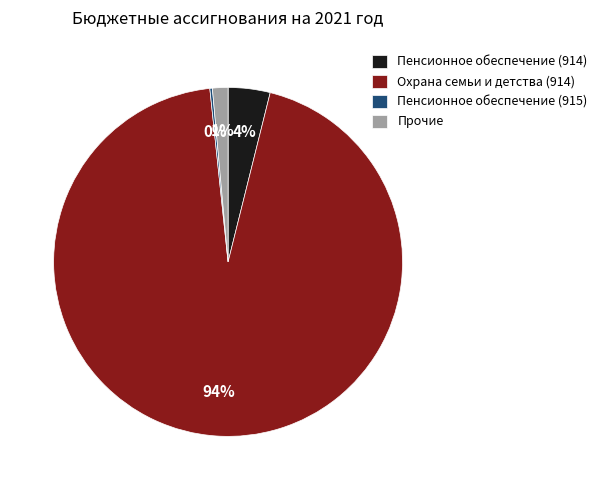

To the nearest percent, what portion does Пенсионное обеспечение (914) represent?

4%